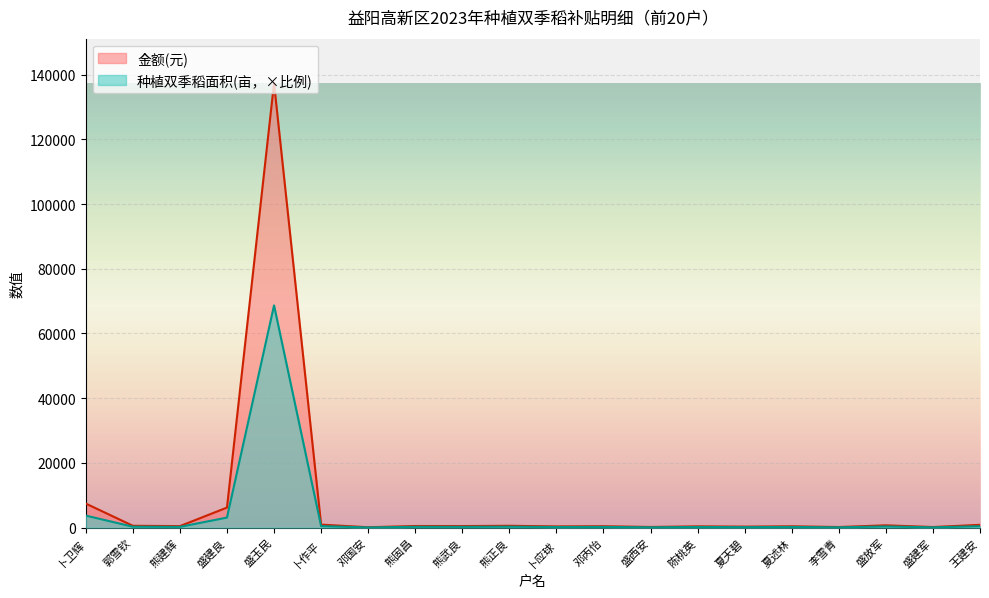

True or false: 种植双季稻面积(亩) and 金额(元) intersect in this chart.

False